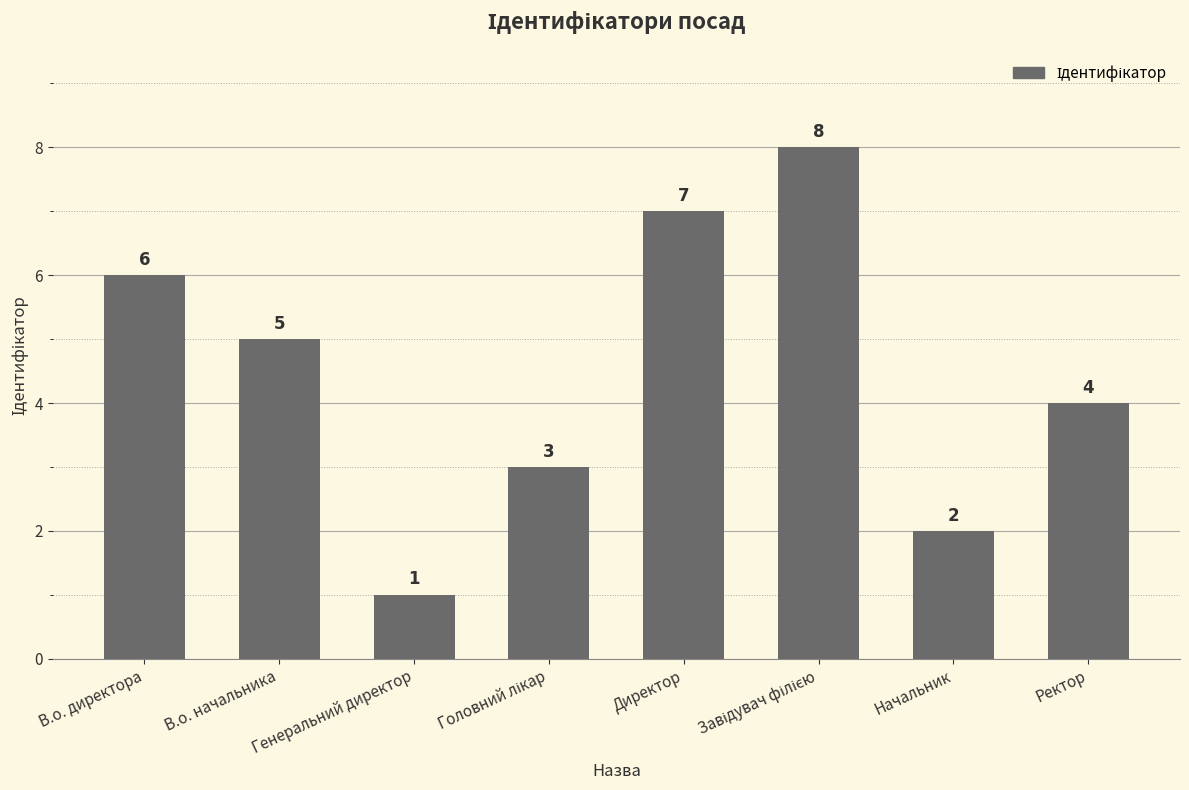

What is the value of the 4th bar from the left?

3